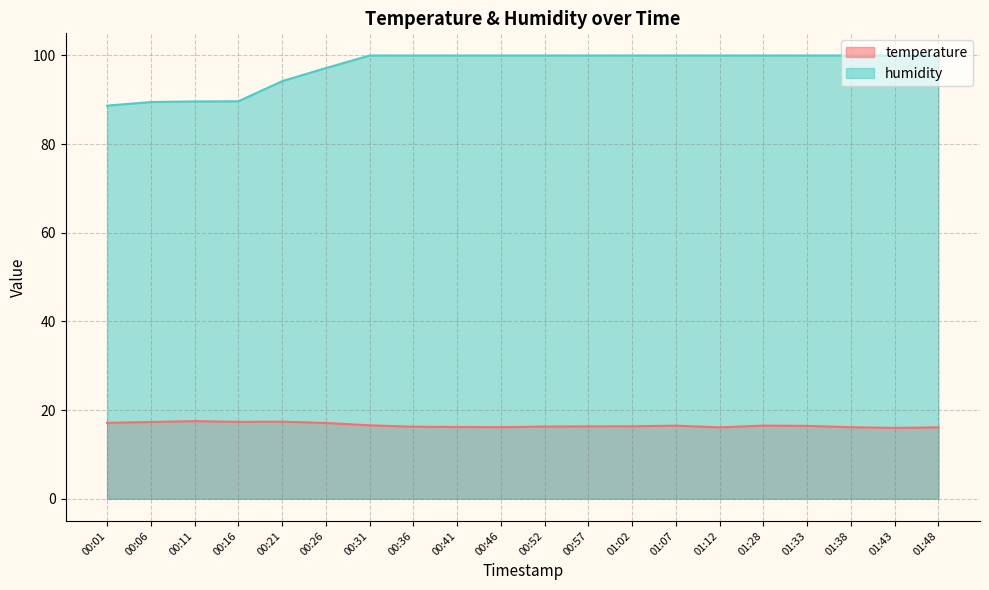

Reading left to right, transcribe all the data shown in this chart.

temperature: 17.1	17.3	17.5	17.4	17.4	17.1	16.6	16.3	16.2	16.2	16.3	16.3	16.4	16.5	16.1	16.5	16.4	16.1	16.0	16.1
humidity: 88.7	89.5	89.6	89.7	94.2	97.2	100.0	100.0	100.0	100.0	100.0	100.0	100.0	100.0	100.0	100.0	100.0	100.0	100.0	100.0